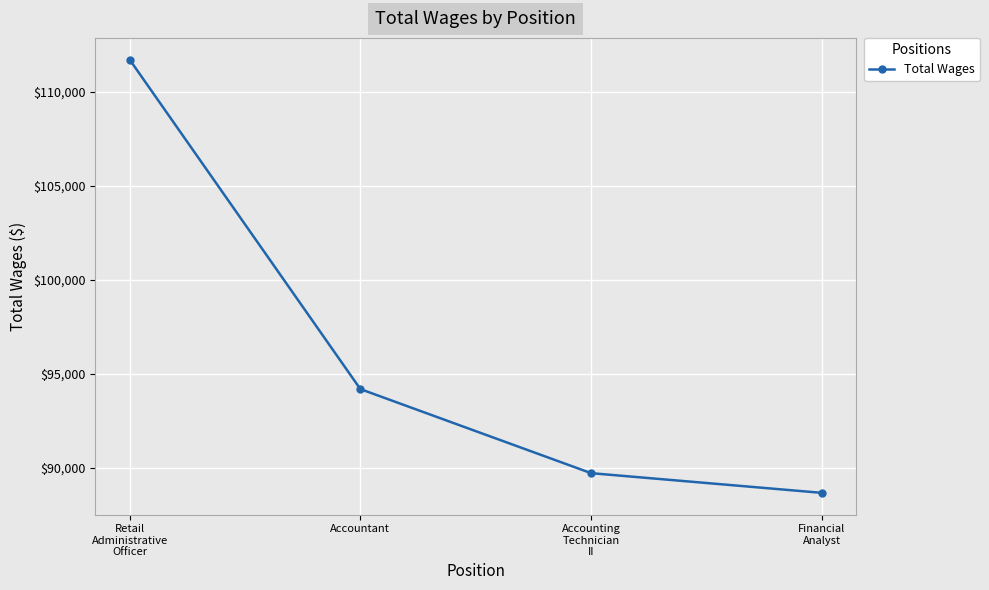

What is the label of the 3rd point from the left?

Accounting
Technician
II